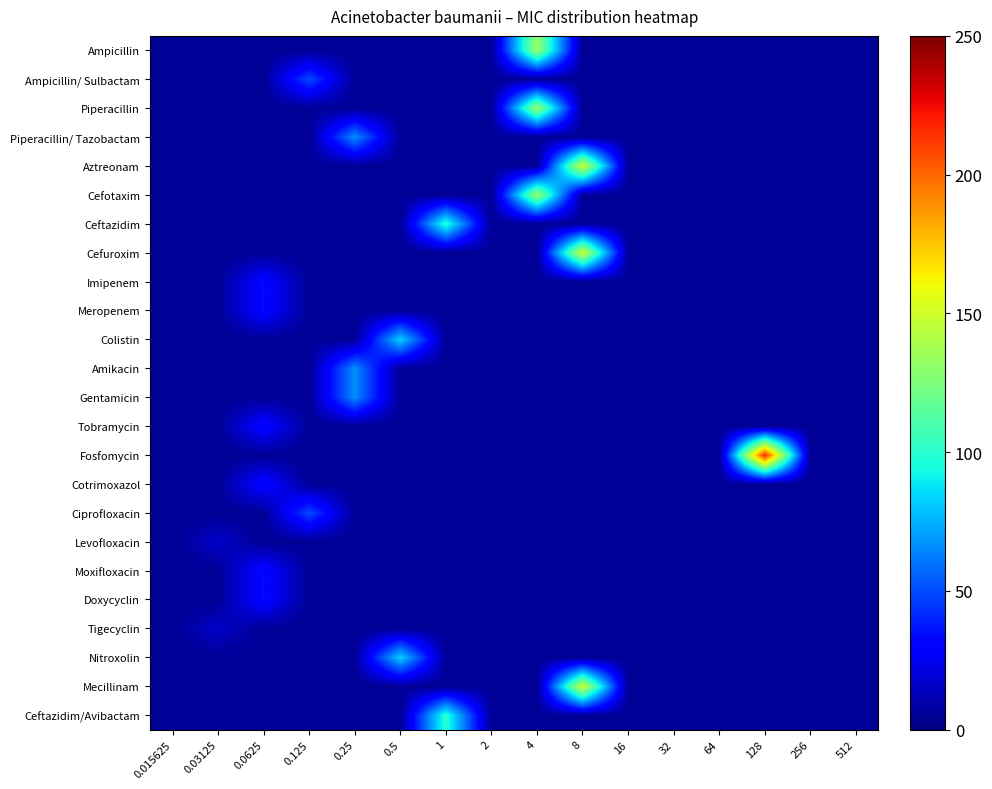

At 0.25, list the series in order from largest to smallest.

Piperacillin/ Tazobactam, Amikacin, Gentamicin, Ampicillin, Ampicillin/ Sulbactam, Piperacillin, Aztreonam, Cefotaxim, Ceftazidim, Cefuroxim, Imipenem, Meropenem, Colistin, Tobramycin, Fosfomycin, Cotrimoxazol, Ciprofloxacin, Levofloxacin, Moxifloxacin, Doxycyclin, Tigecyclin, Nitroxolin, Mecillinam, Ceftazidim/Avibactam